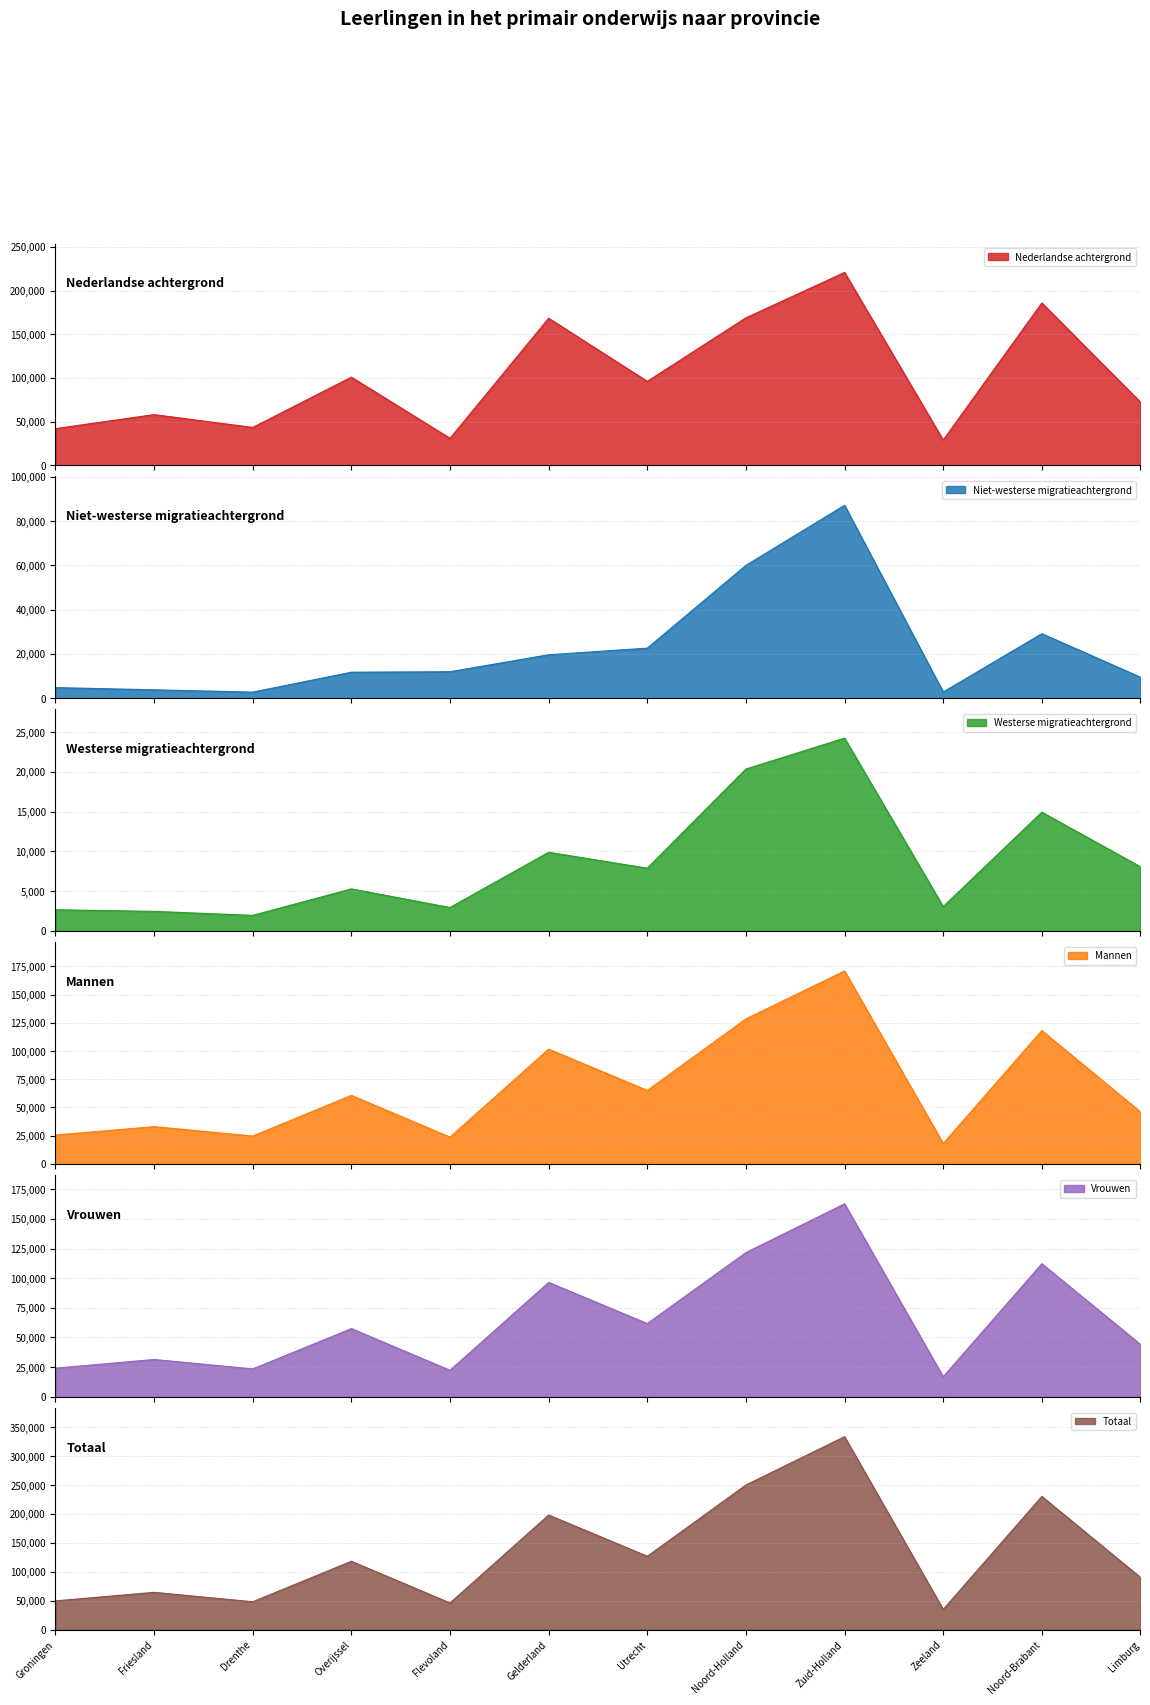

What is the difference between the maximum and second lowest values in the Nederlandse achtergrond series?

189978